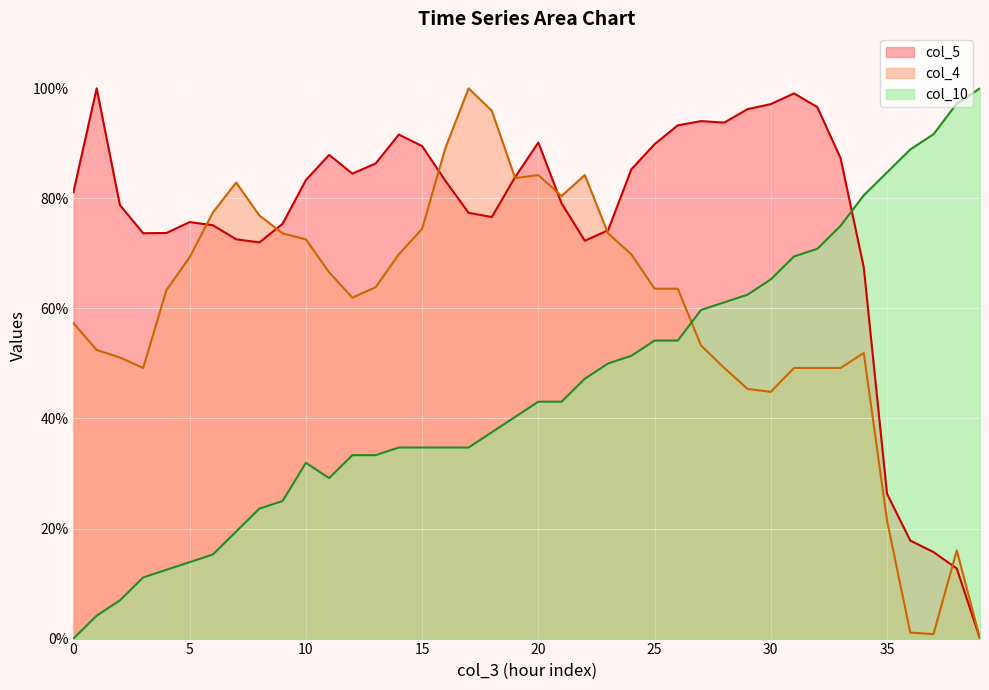

The value of col_4 at 17 is 34.3. True or false?

False